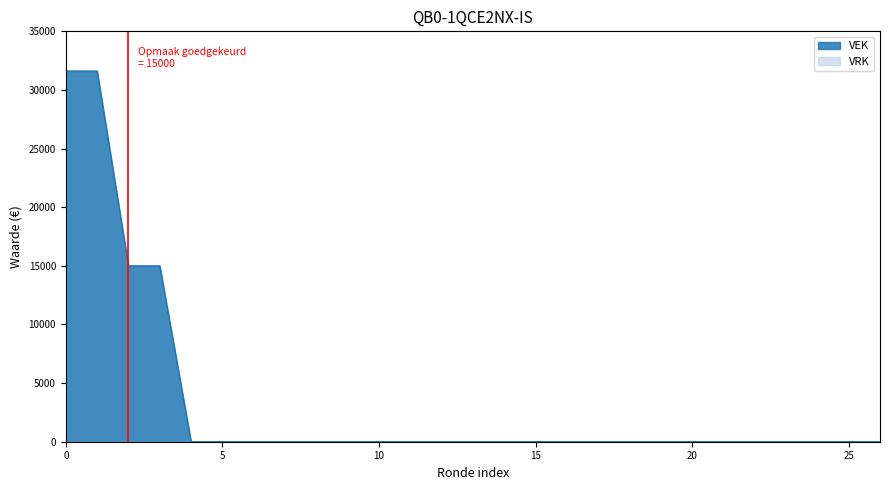

How many positive values are there?

4